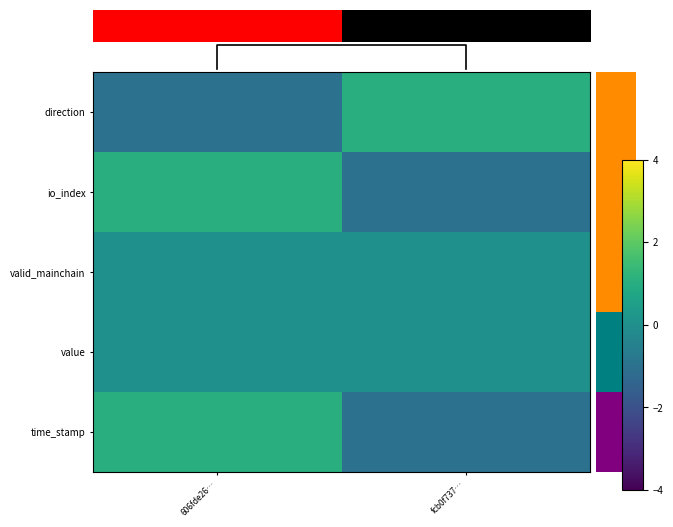

What is the maximum value for direction?

1